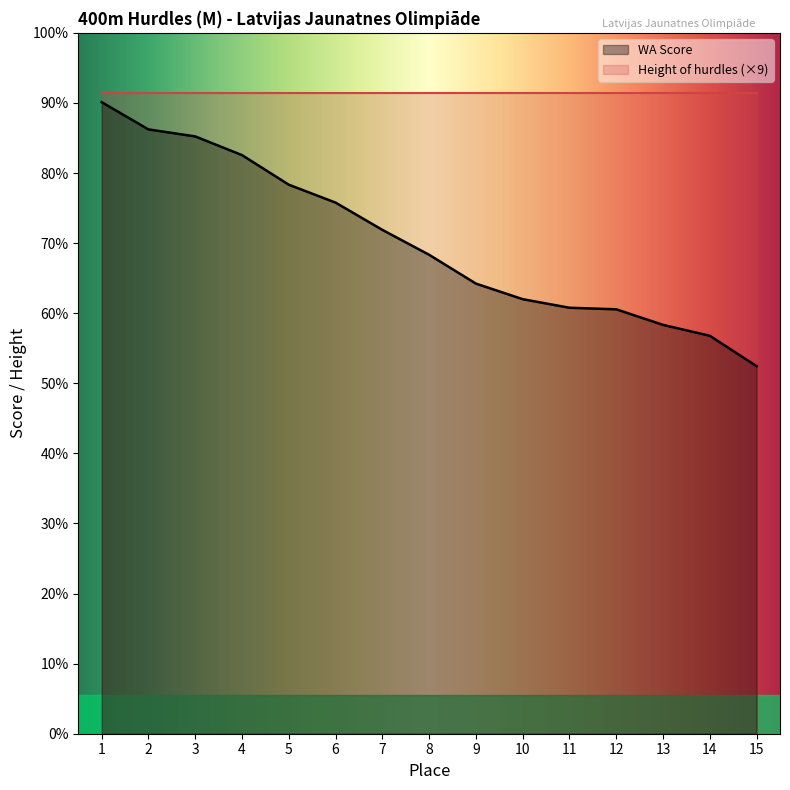

What is the sum of all values?

9482